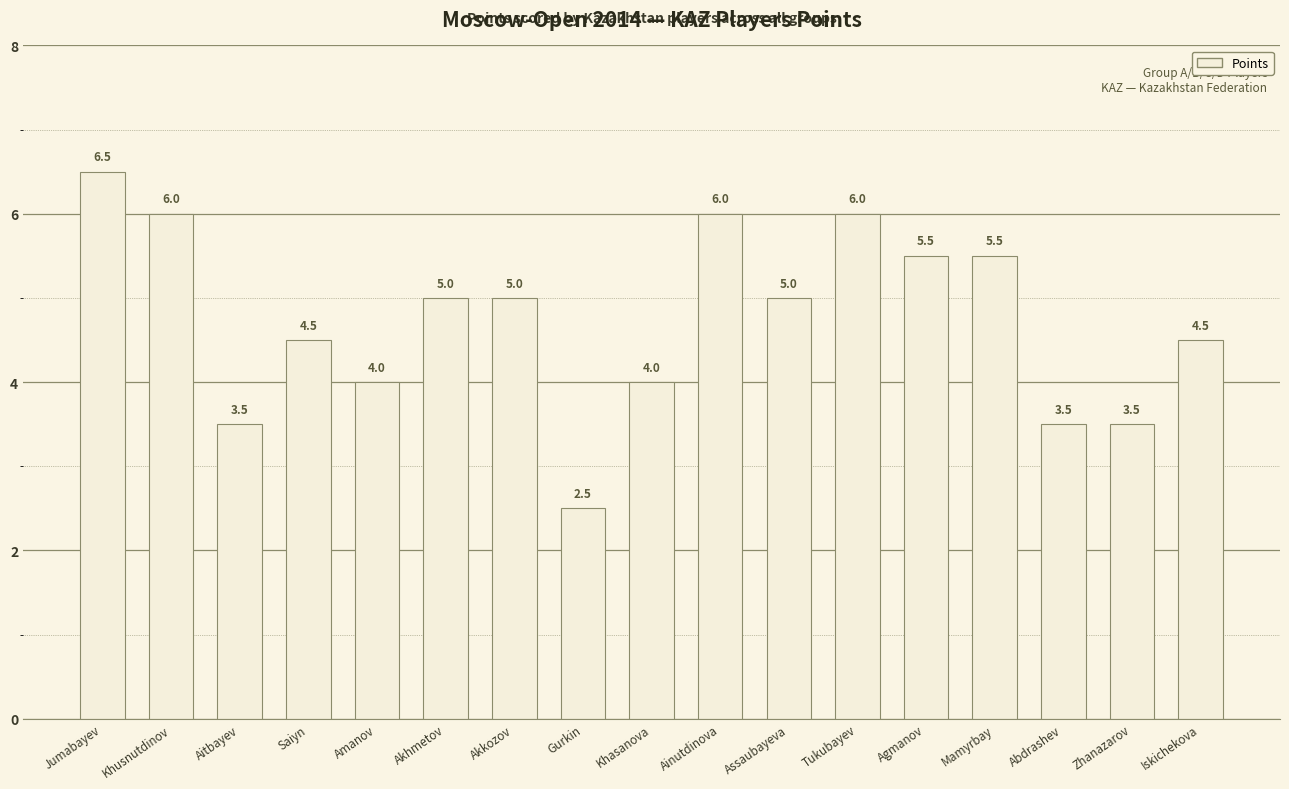

How many values are below 5?

8